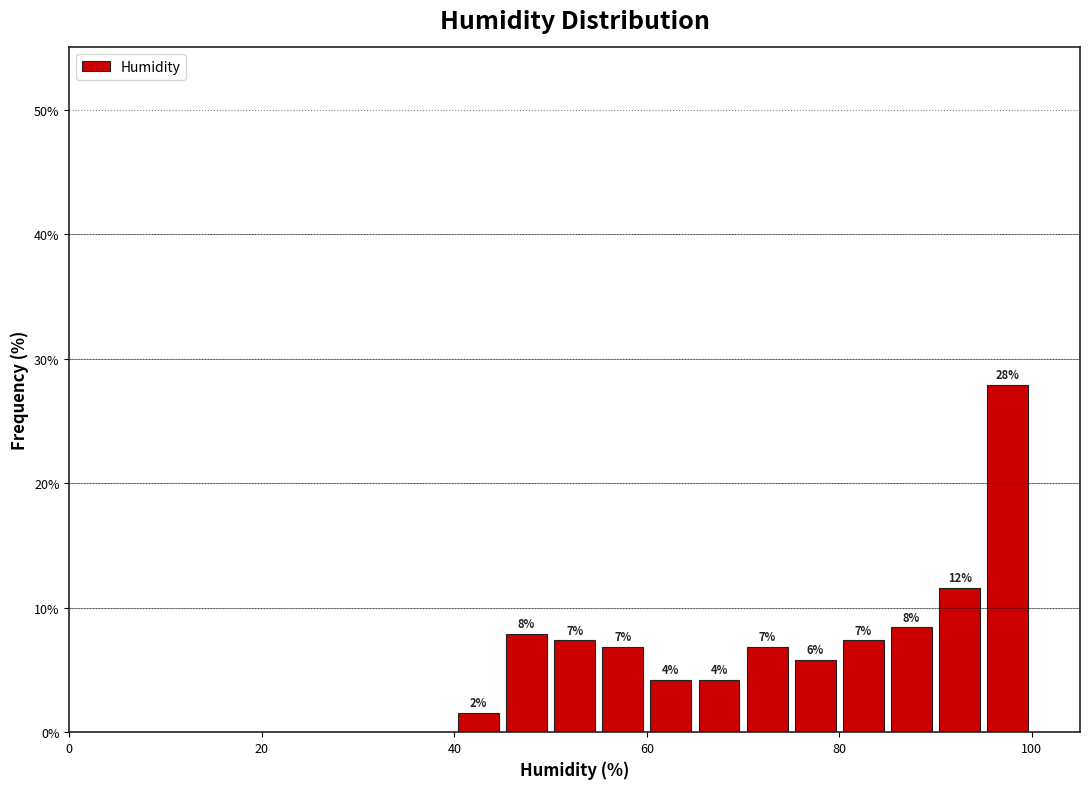

Around what value on the x-axis is the tallest bar? Give the approximate position of its centre, as read against the axis.

98